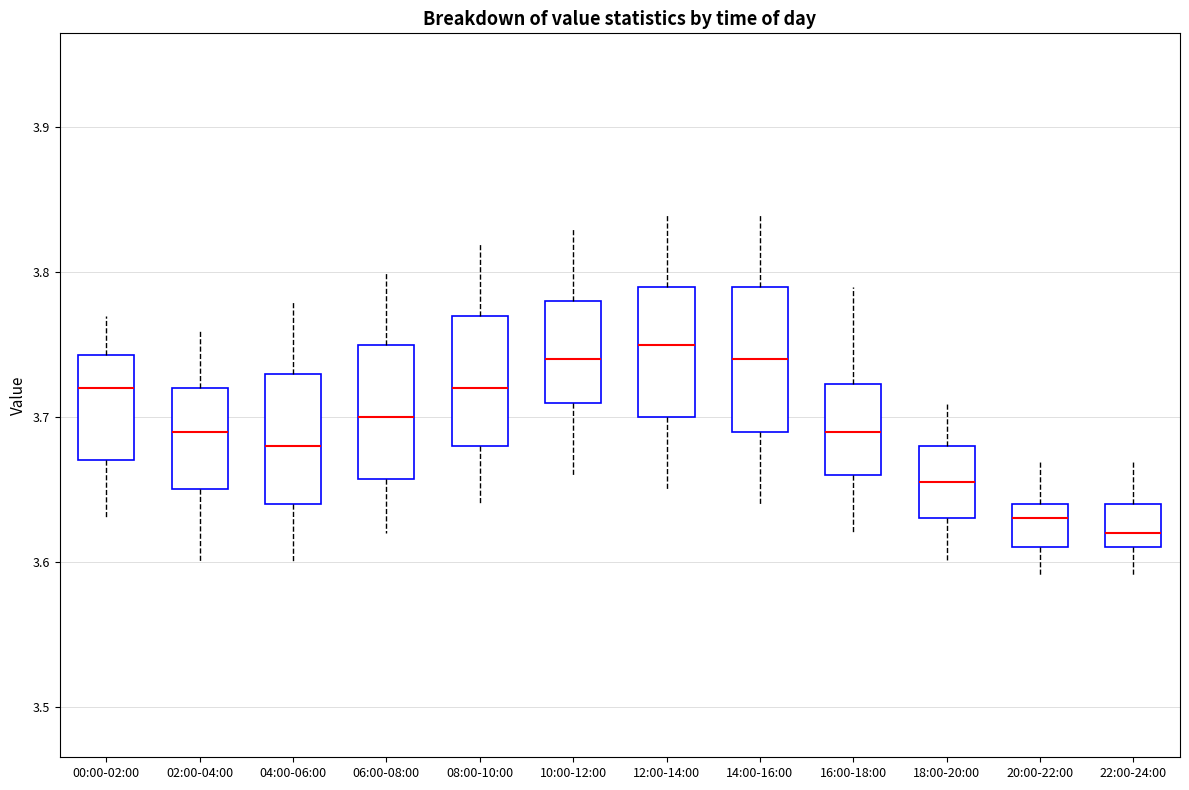

Where does the upper whisker of the box for 00:00-02:00 end on the y-axis? The values are not printed on the chart, so give them approximately, as read against the axis.

3.77